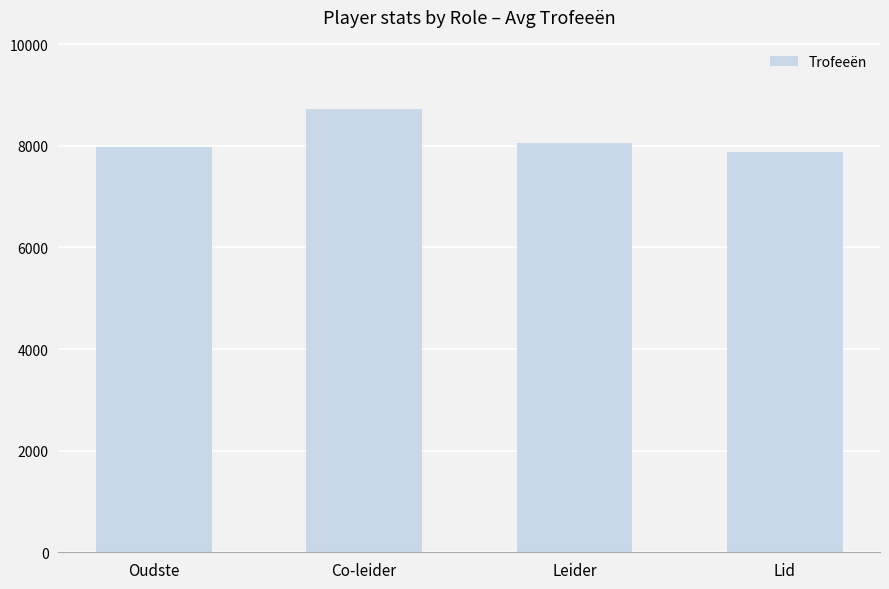

How many values are below 8053?

2